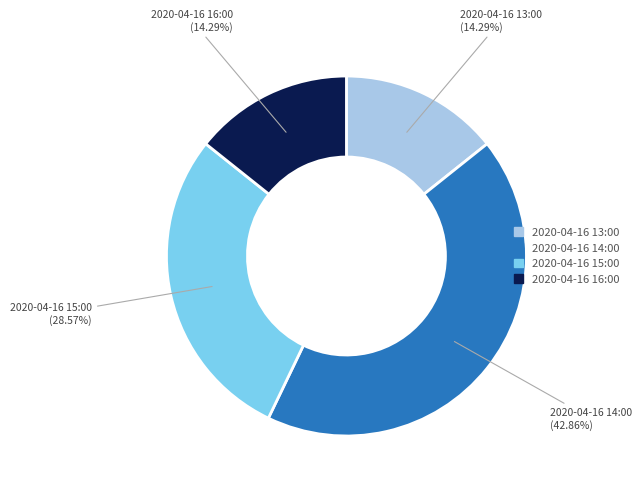

How many segments does this pie chart have?

4